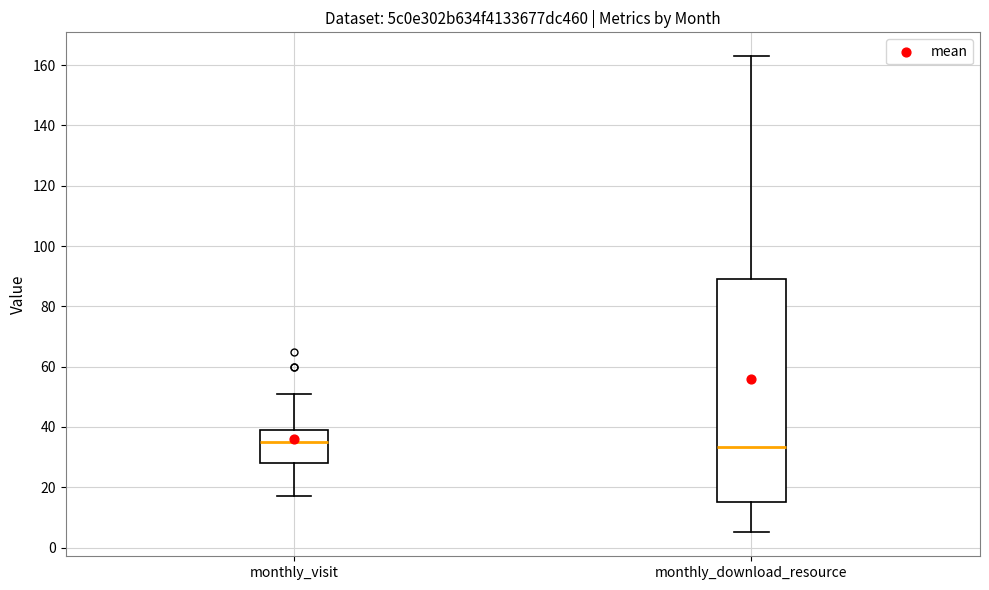

Reading left to right, transcribe this box plot: for each box, give where its median line is, the range the box spans, and where its two whiskers end, as read against the y-axis. The values are not printed on the chart, so give them approximately, as read against the axis.

monthly_visit: median 36, box 28 to 40, whiskers 18 to 52
monthly_download_resource: median 34, box 16 to 90, whiskers 6 to 164